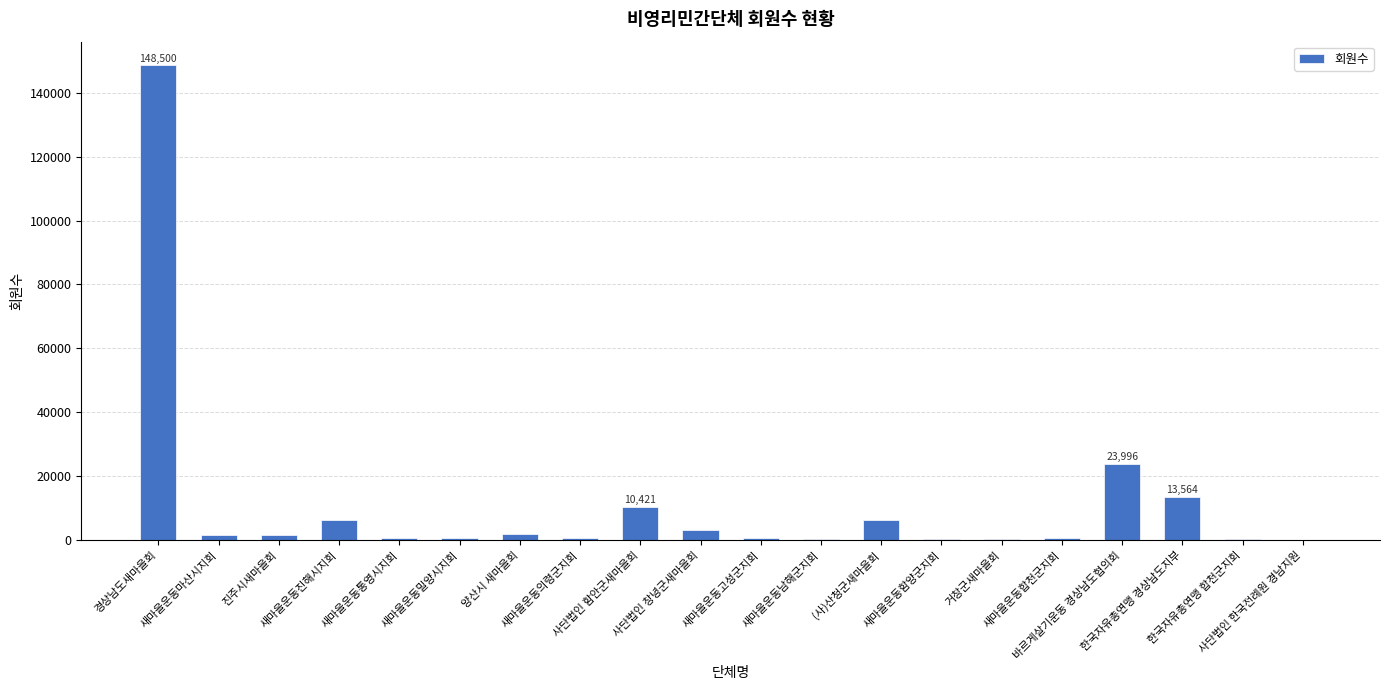

What is the sum of the values at 사단법인 함안군새마을회 and 새마을운동통영시지회?

11131